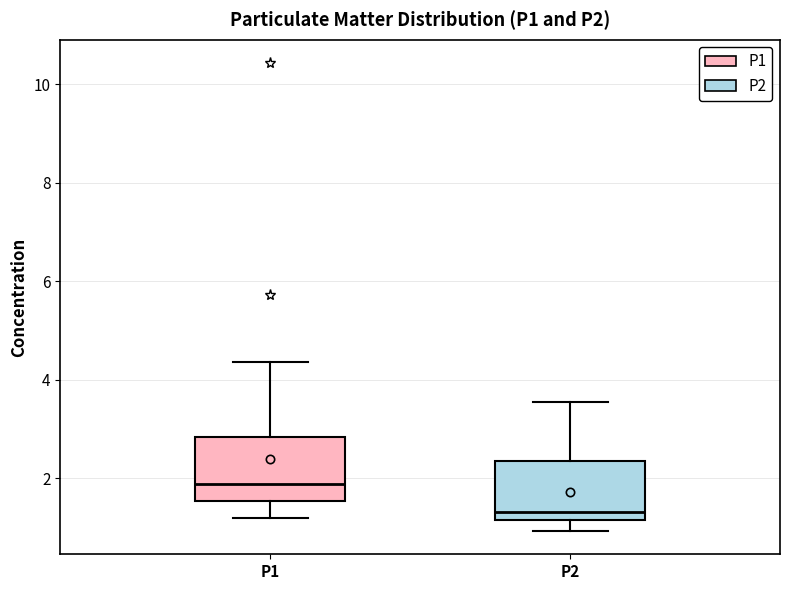

Reading left to right, read every box against the y-axis: the position of its median line, the range the box covers, and the ends of its whiskers. The values are not printed on the chart, so give them approximately, as read against the axis.

P1: median 1.8, box 1.6 to 2.8, whiskers 1.2 to 4.4
P2: median 1.4, box 1.2 to 2.4, whiskers 1.0 to 3.6